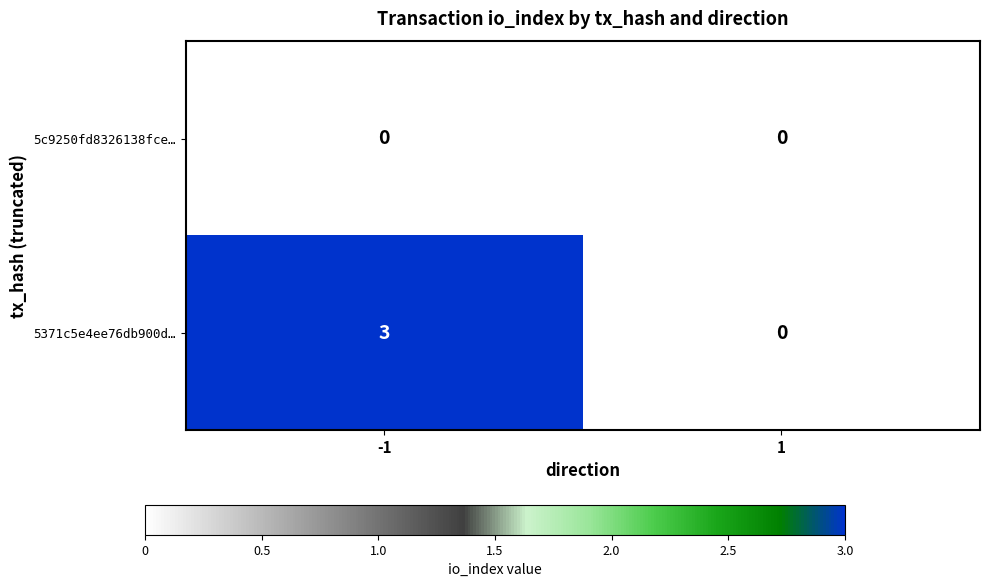

Which series has the largest total across all categories?

5371c5e4ee76db900d…